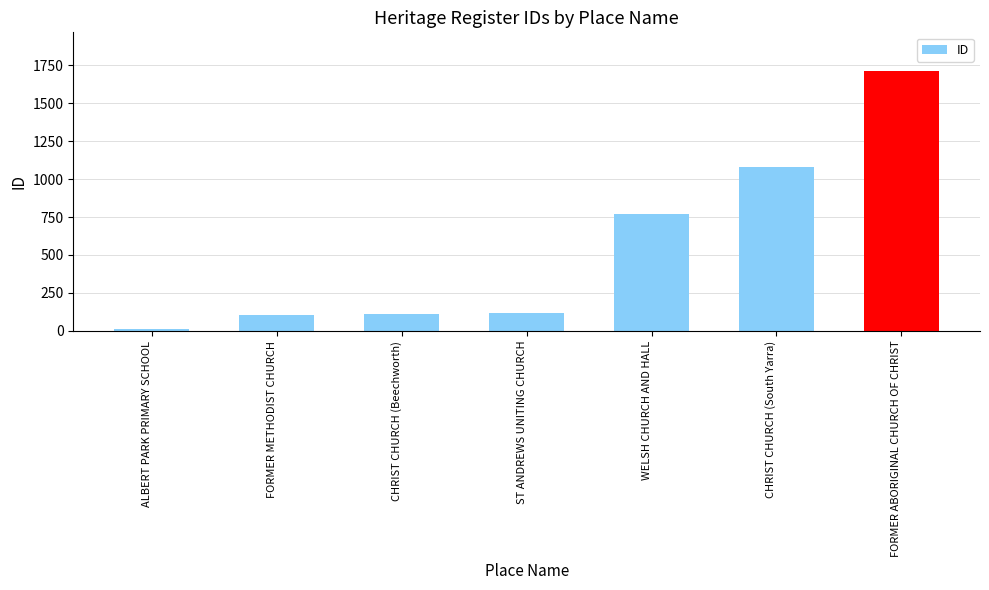

Which label corresponds to the largest value in the chart?

FORMER ABORIGINAL CHURCH OF CHRIST